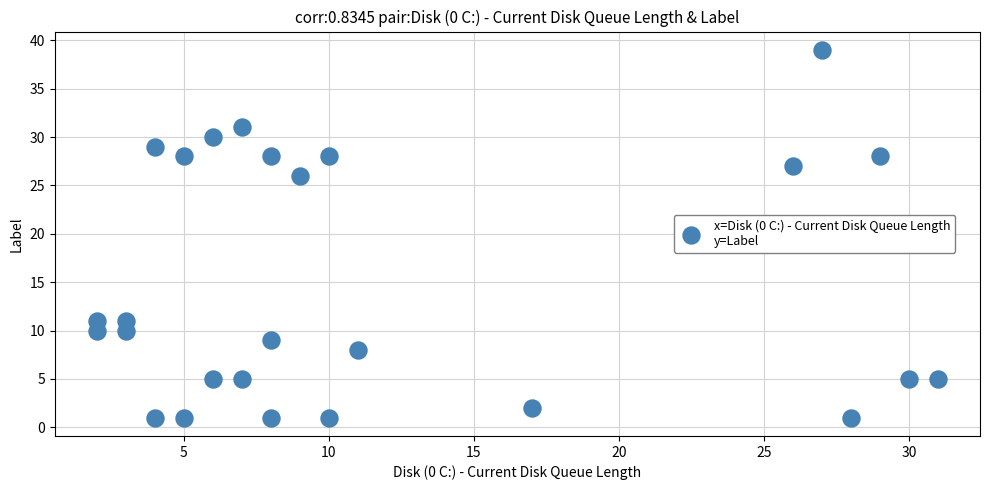

What is the range of X values (max minus min)?

29